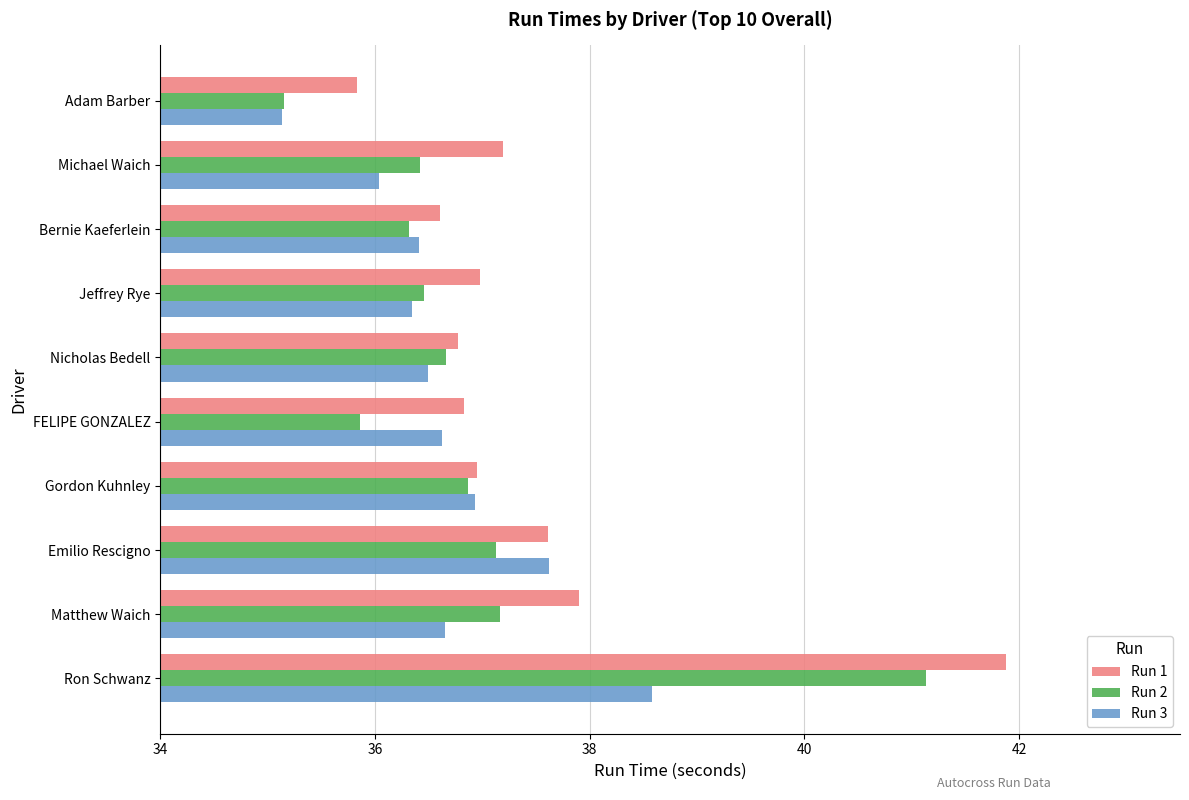

Between Matthew Waich and Ron Schwanz, which series saw the biggest shift?

Run 1